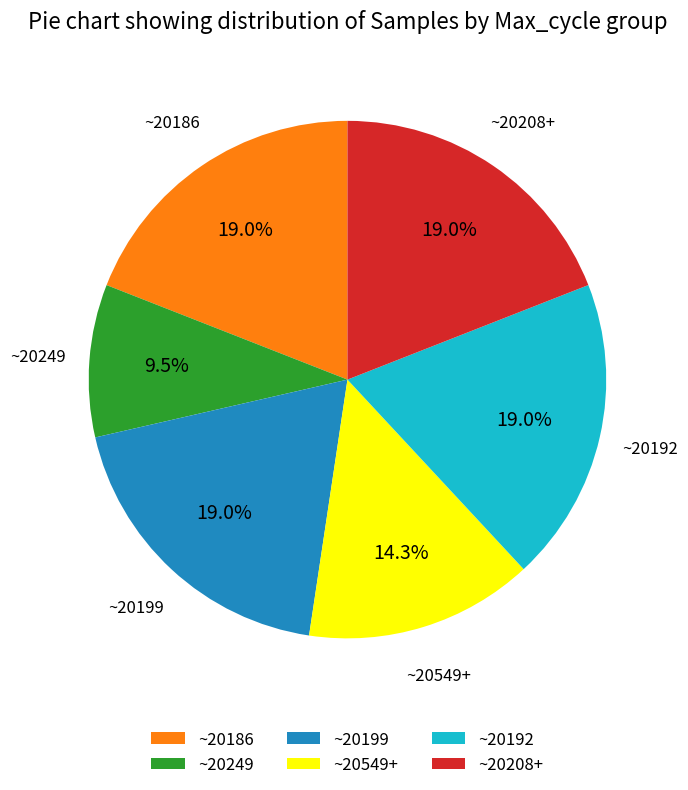

Which category has the smallest portion of the pie?

~20249